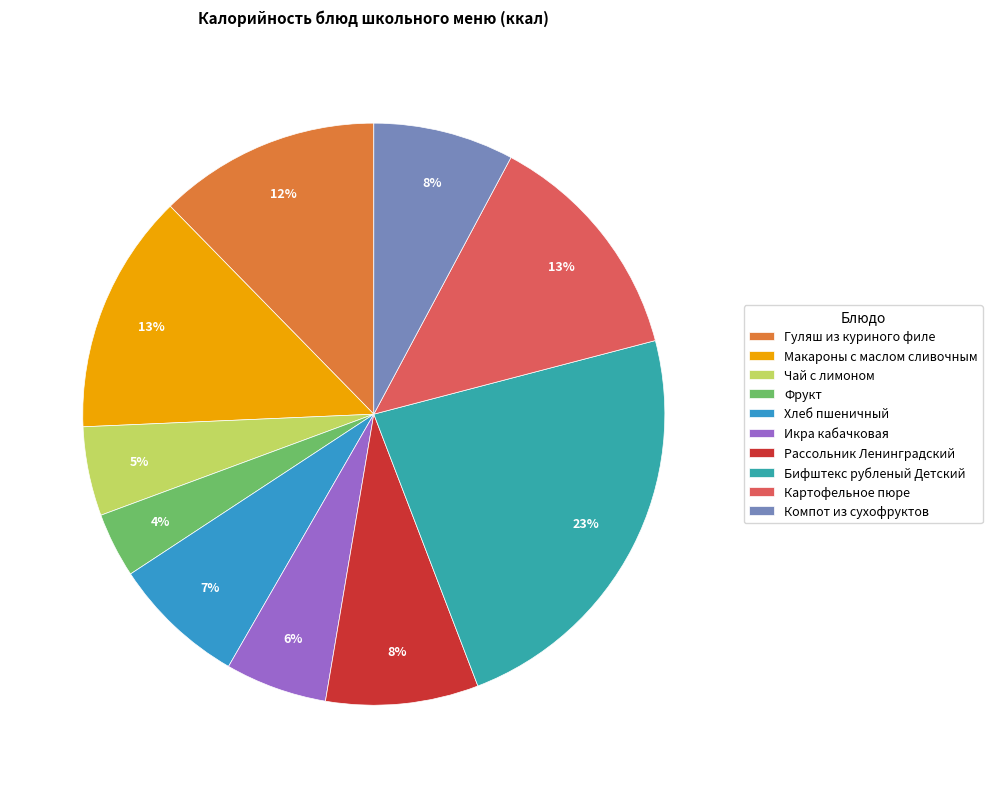

How many segments does this pie chart have?

10